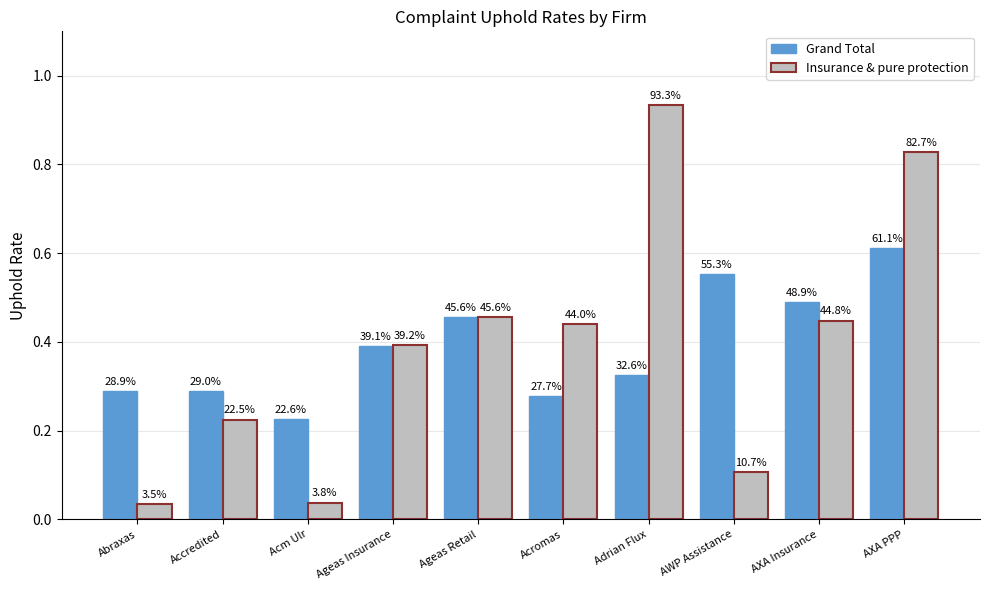

What are all the series names shown in the legend?

Grand Total, Insurance & pure protection